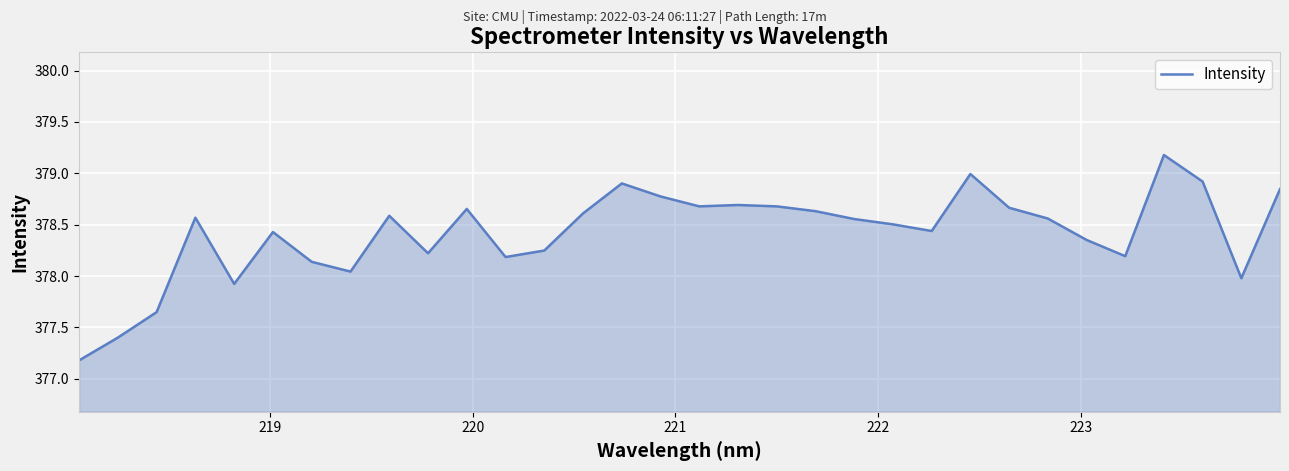

What is the smallest value displayed?

377.2